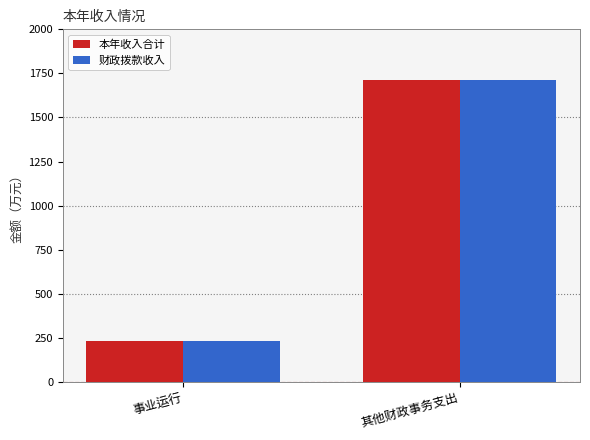

Reading left to right, list all the values displayed in this chart.

本年收入合计: 事业运行=233.1	其他财政事务支出=1712.3
财政拨款收入: 事业运行=233.1	其他财政事务支出=1712.3